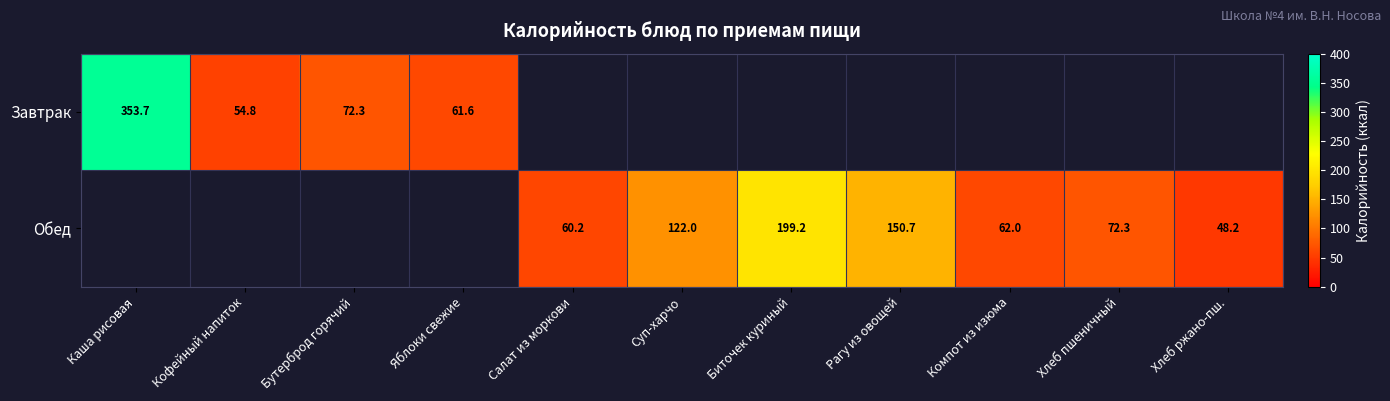

Is it true that Обед equals 120.2 at Хлеб пшеничный?

False